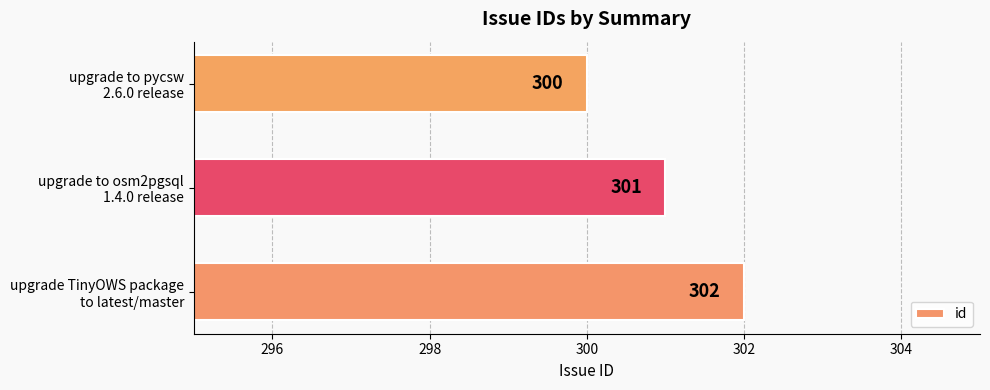

How many values are between 300 and 302?

3